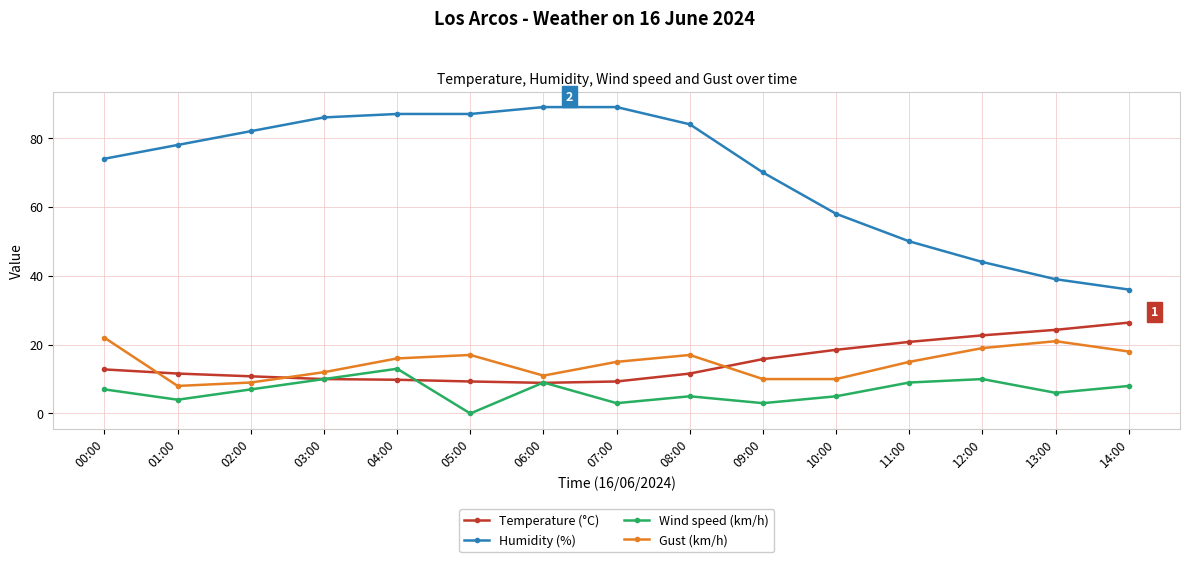

How many categories are shown in the chart?

15